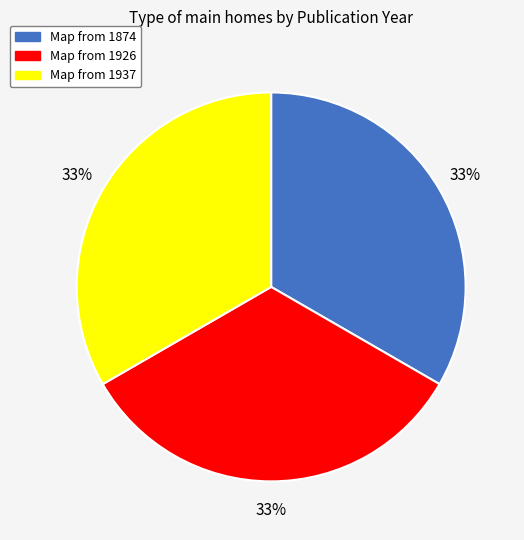

Do Map from 1926 and Map from 1874 together represent more than half of the pie?

Yes